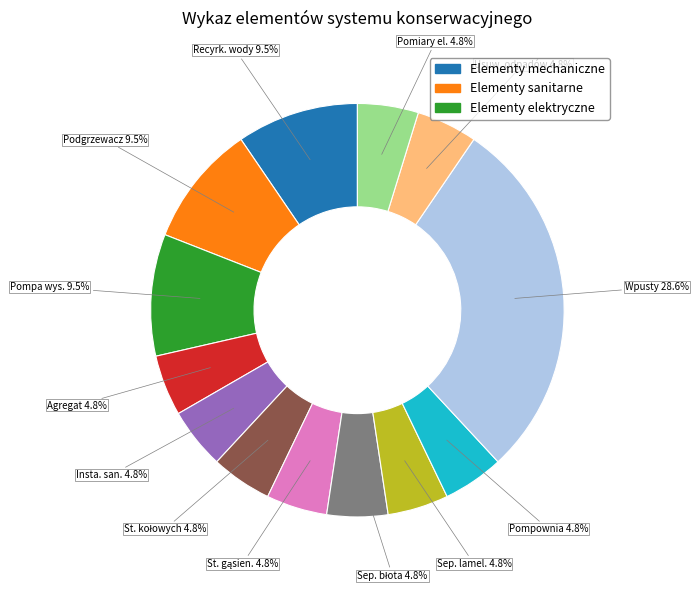

How many slices are in this pie chart?

13